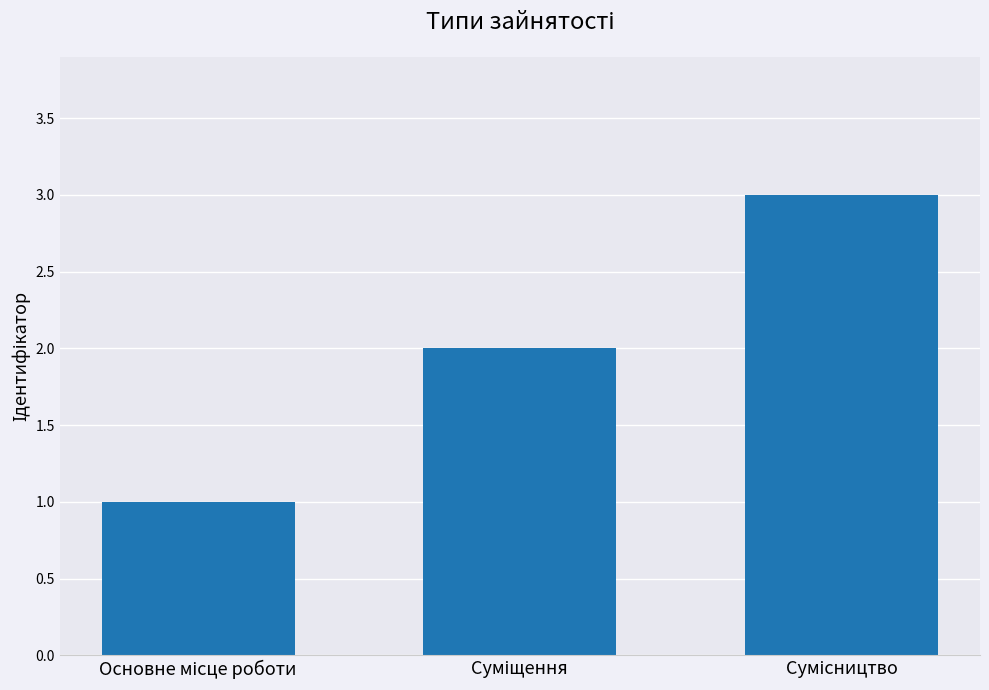

What is the sum of all values?

6